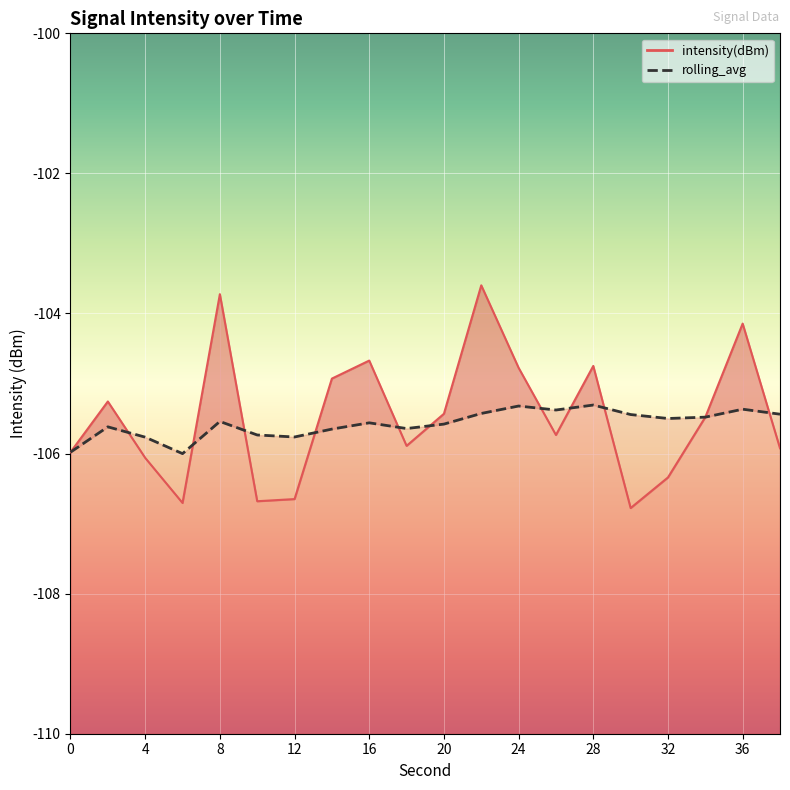

Is the value of intensity(dBm) at 14 greater than the value of rolling_avg at 38?

Yes